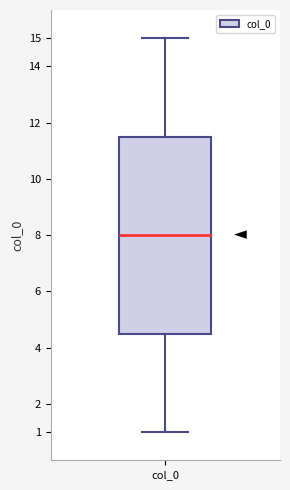

Read this box plot against the y-axis: the position of the median line, the range covered by the box, and the ends of both whiskers. The values are not printed on the chart, so give them approximately, as read against the axis.

median 8.0, box 4.5 to 11.5, whiskers 1.0 to 15.0